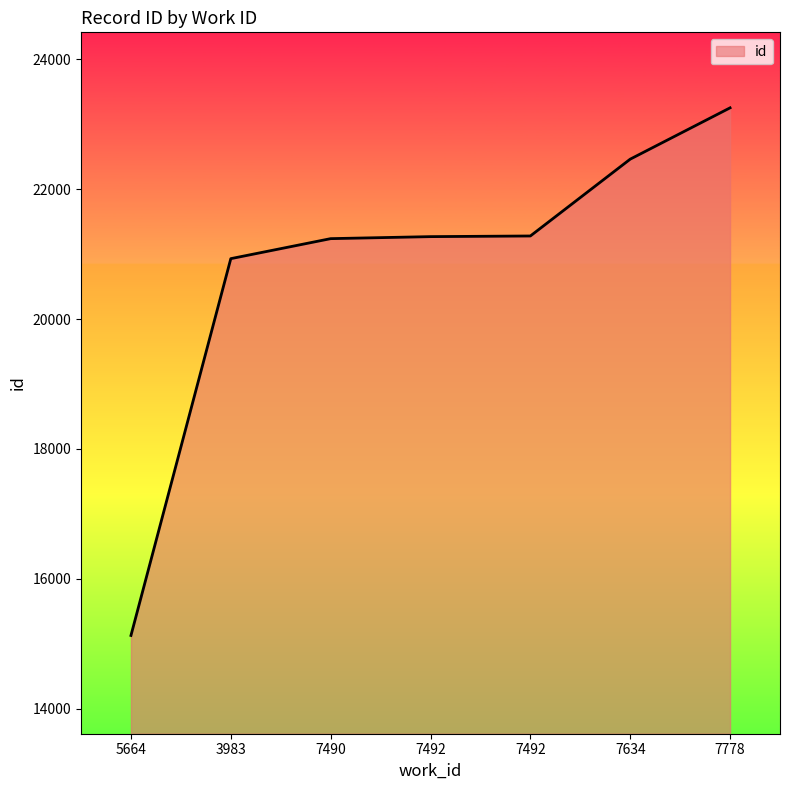

Is this an area chart (filled region under the line)?

Yes